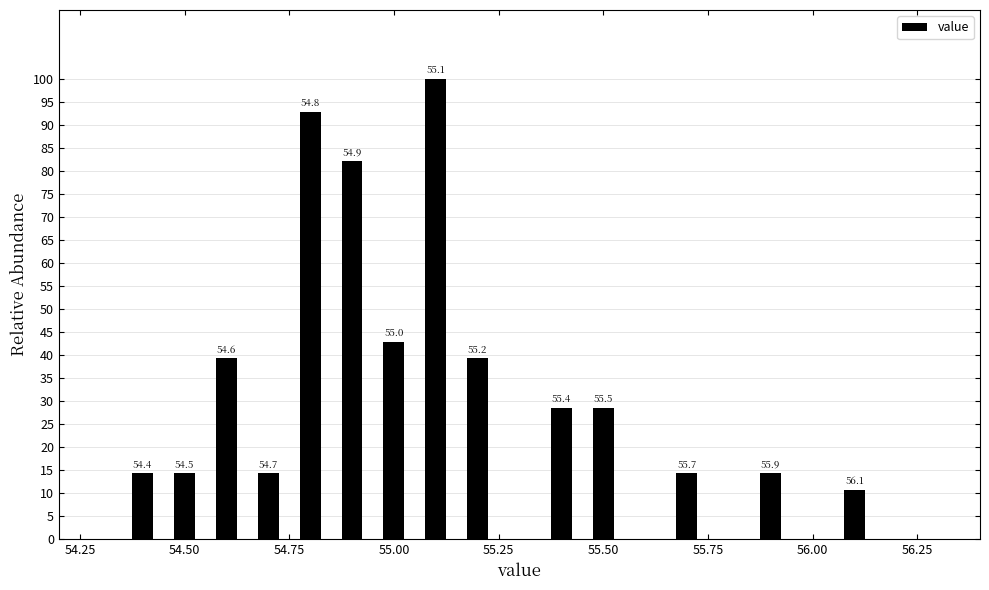

Around what value on the x-axis is the tallest bar? Give the approximate position of its centre, as read against the axis.

55.10